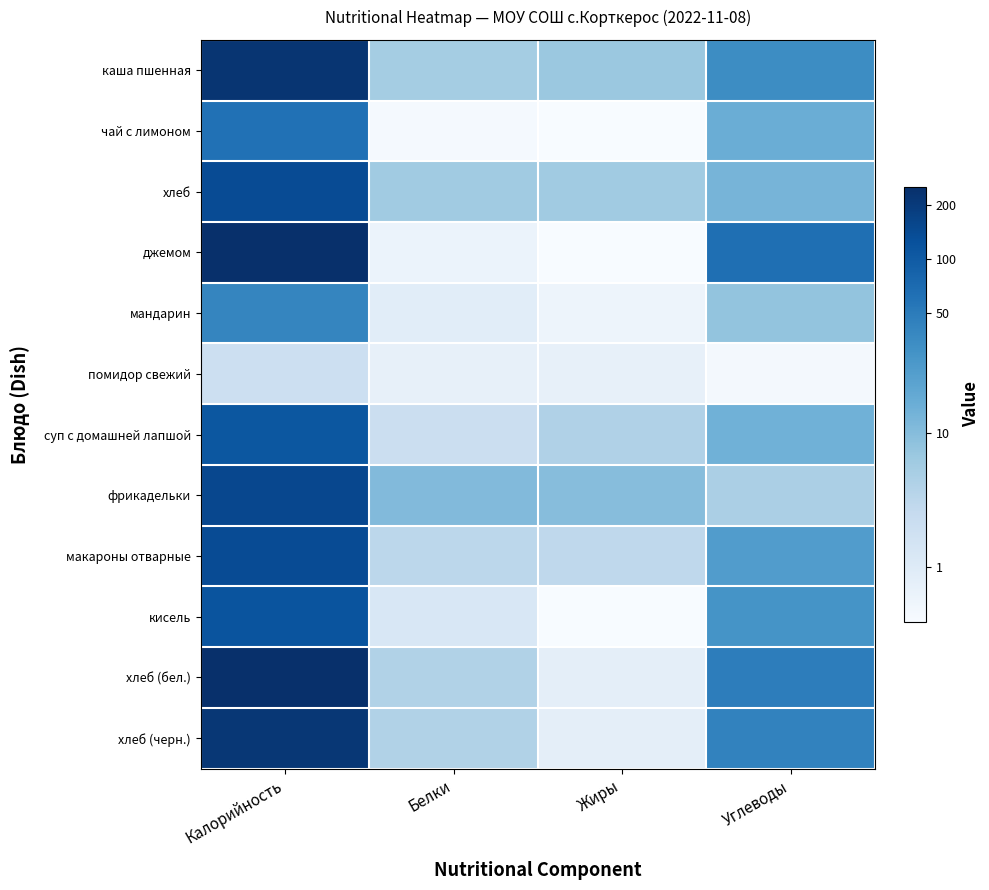

What is the total value across all series at Калорийность?

55.3